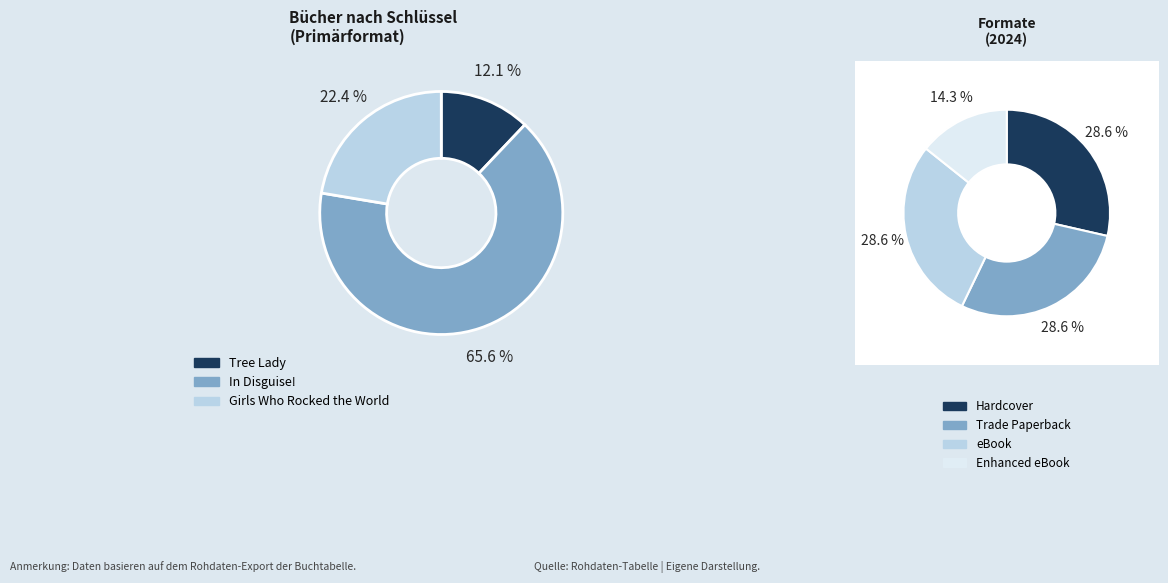

Is In Disguise! the majority of the pie?

Yes